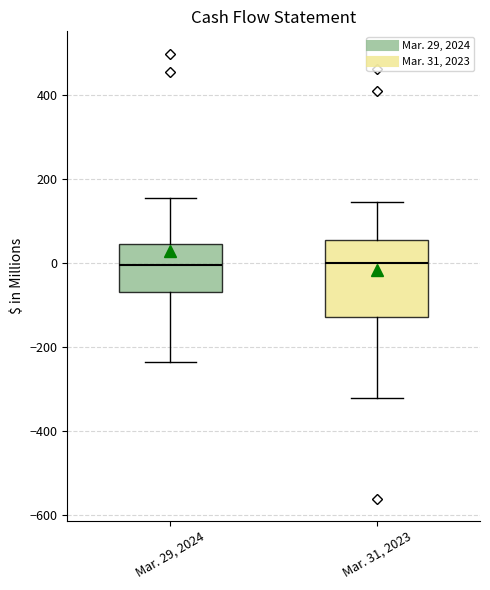

Reading left to right, read every box against the y-axis: the position of its median line, the range the box covers, and the ends of its whiskers. The values are not printed on the chart, so give them approximately, as read against the axis.

Mar. 29, 2024: median 0, box -60 to 40, whiskers -240 to 160
Mar. 31, 2023: median 0, box -120 to 60, whiskers -320 to 140